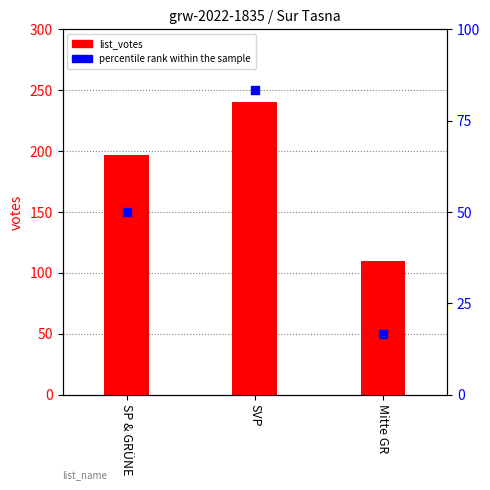

Is the value of list_votes at SP & GRÜNE greater than the value of percentile rank within the sample at Mitte GR?

Yes